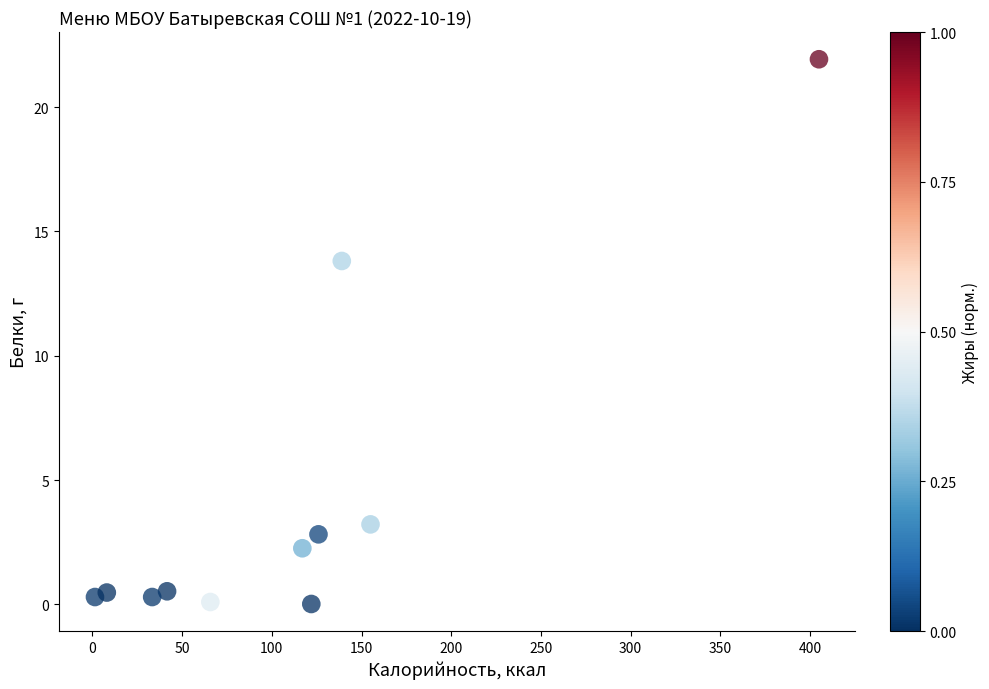

What Y value in the scatter plot is closest to 10?

13.8